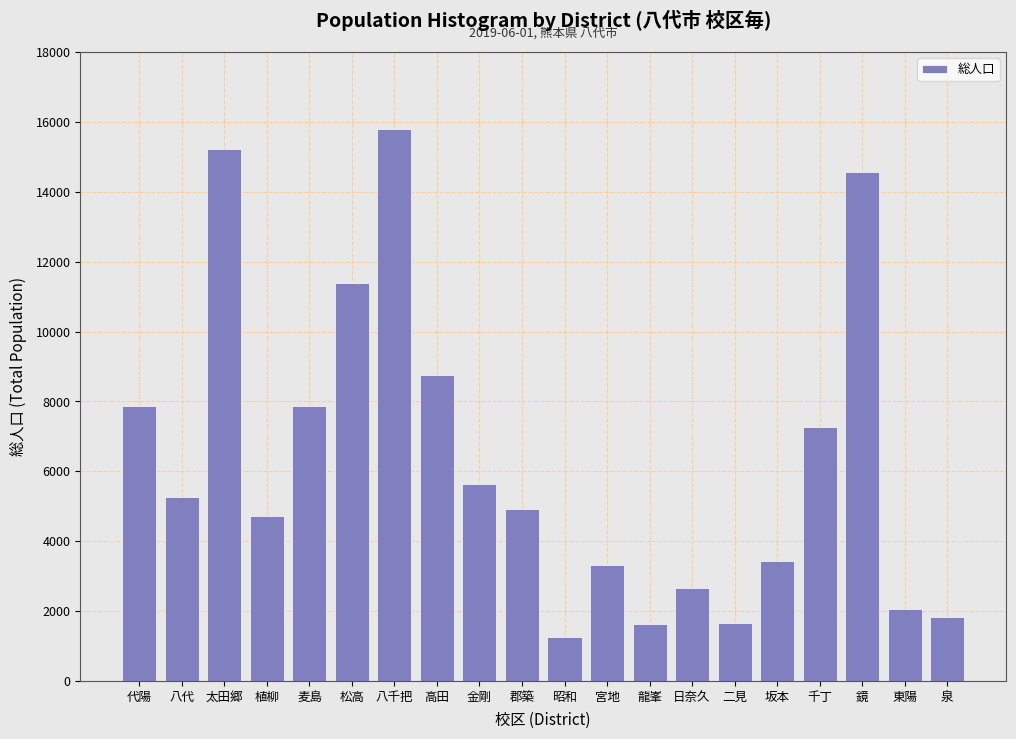

What is the approximate value at 宮地, to the nearest 10?

3330